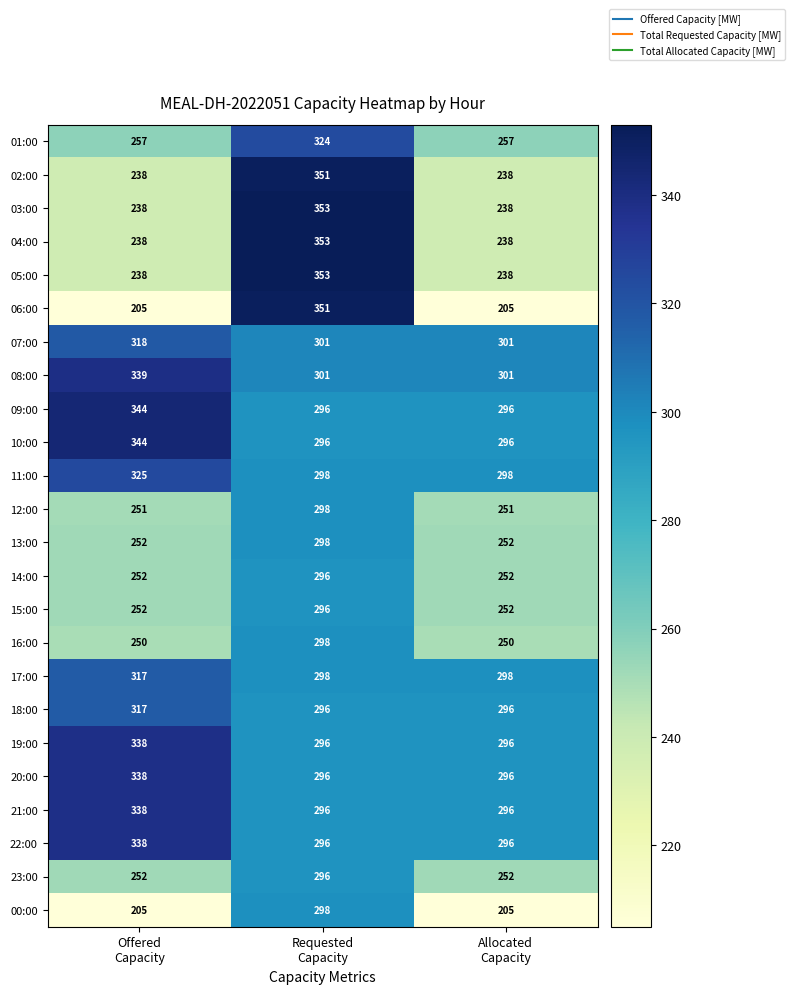

What is the highest value of the 16:00 series?

298